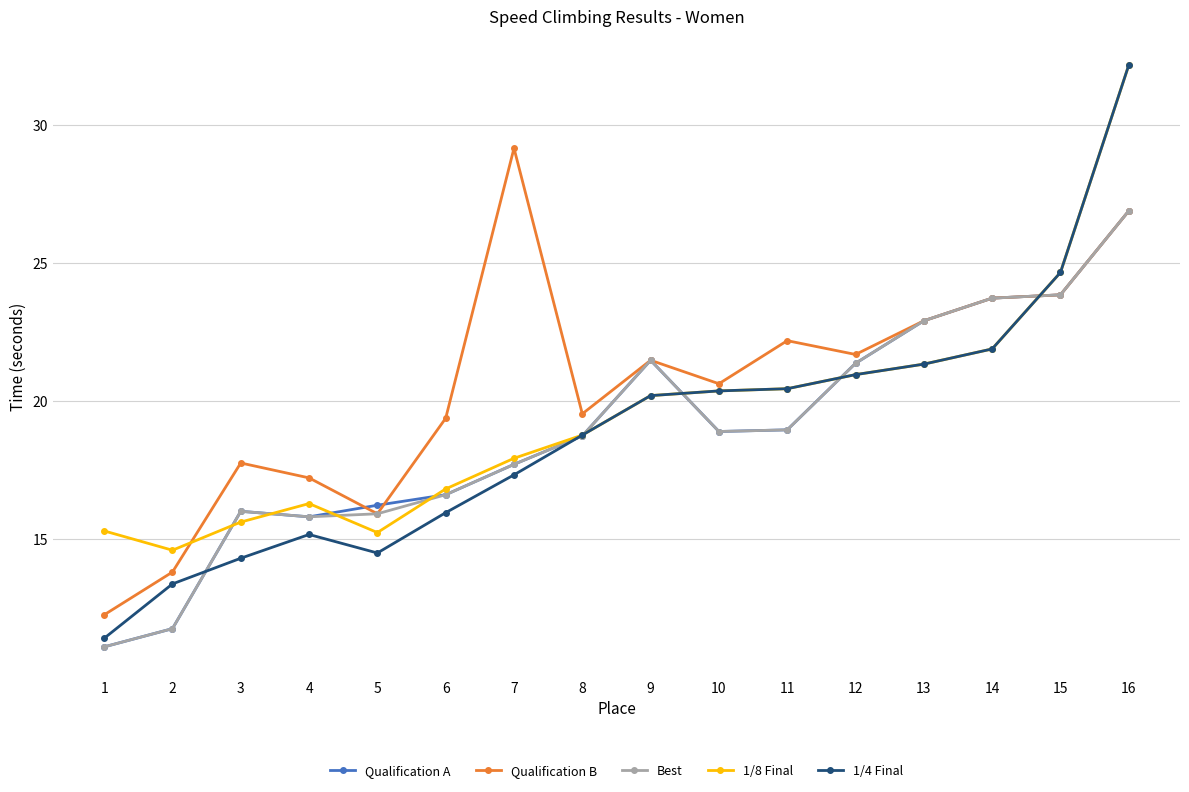

True or false: 1/8 Final has more than 2 points higher than both neighbors.

False